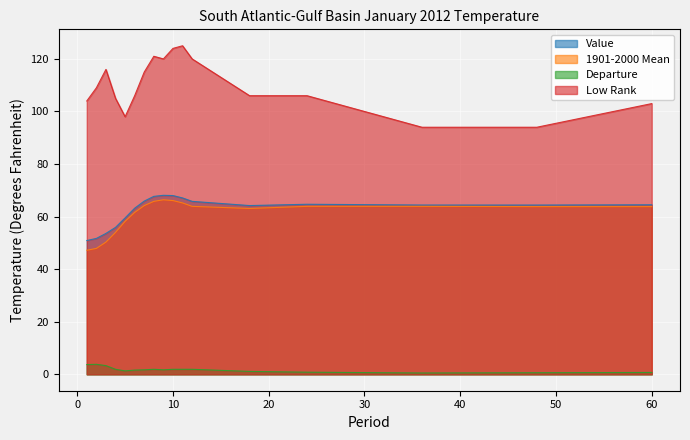

True or false: Value has a value of 50.9 at 1.

True